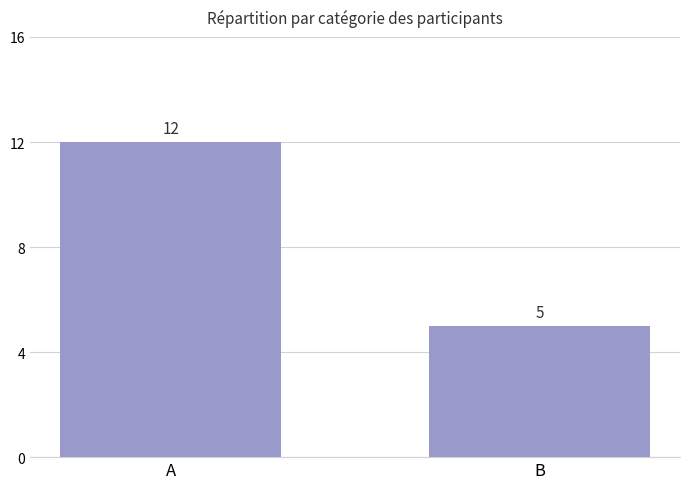

Which has a higher value, A or B?

A